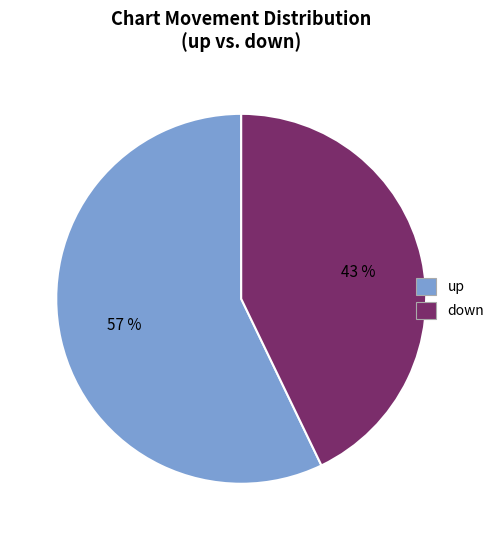

To the nearest percent, what is the difference between the largest and smallest slice percentages?

14%